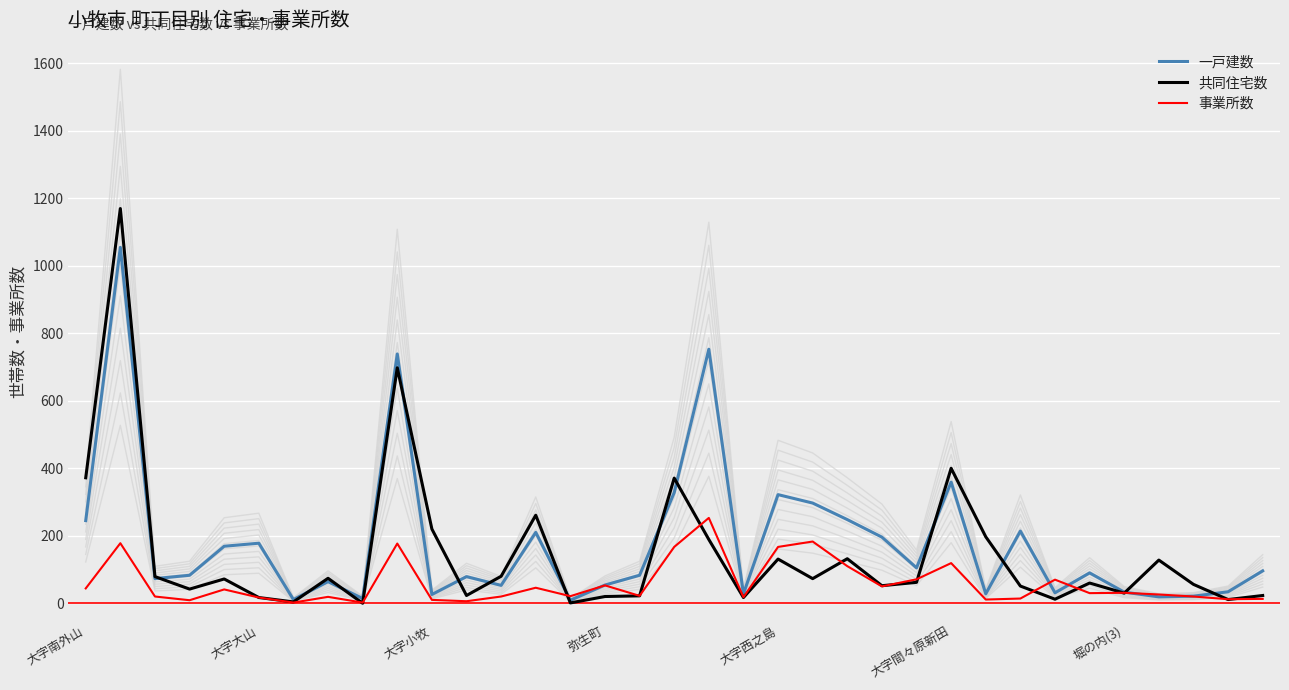

The value of 事業所数 at 17 is 167. True or false?

True